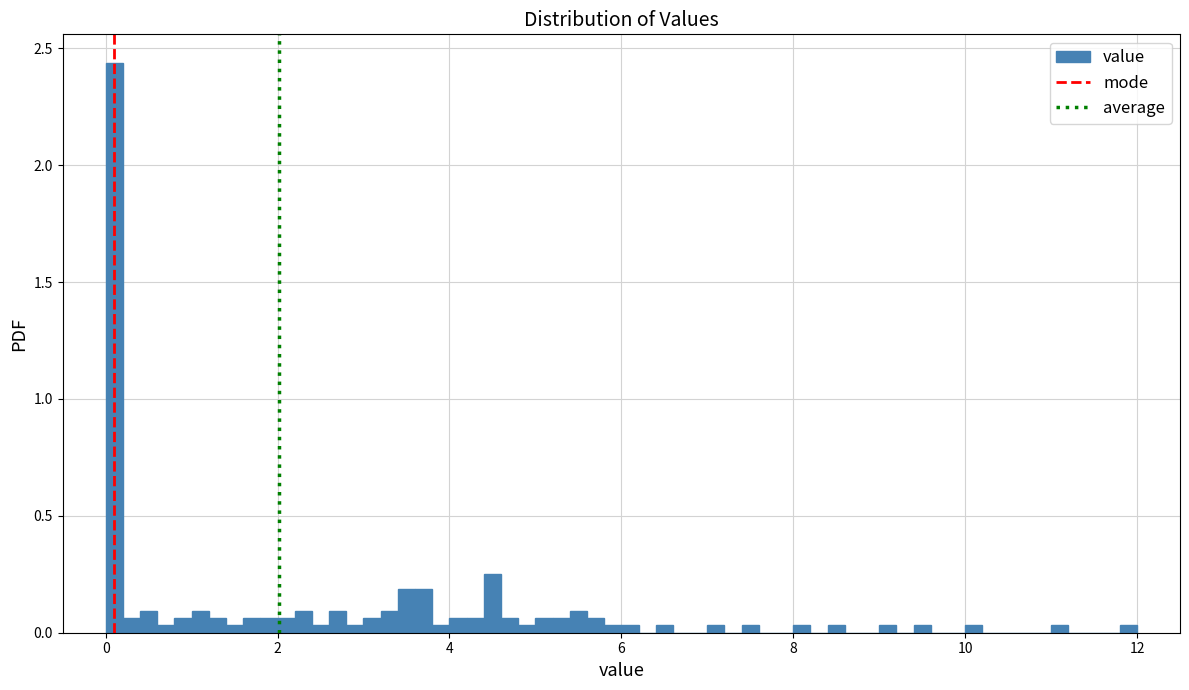

Around what value on the x-axis is the tallest bar? Give the approximate position of its centre, as read against the axis.

0.2